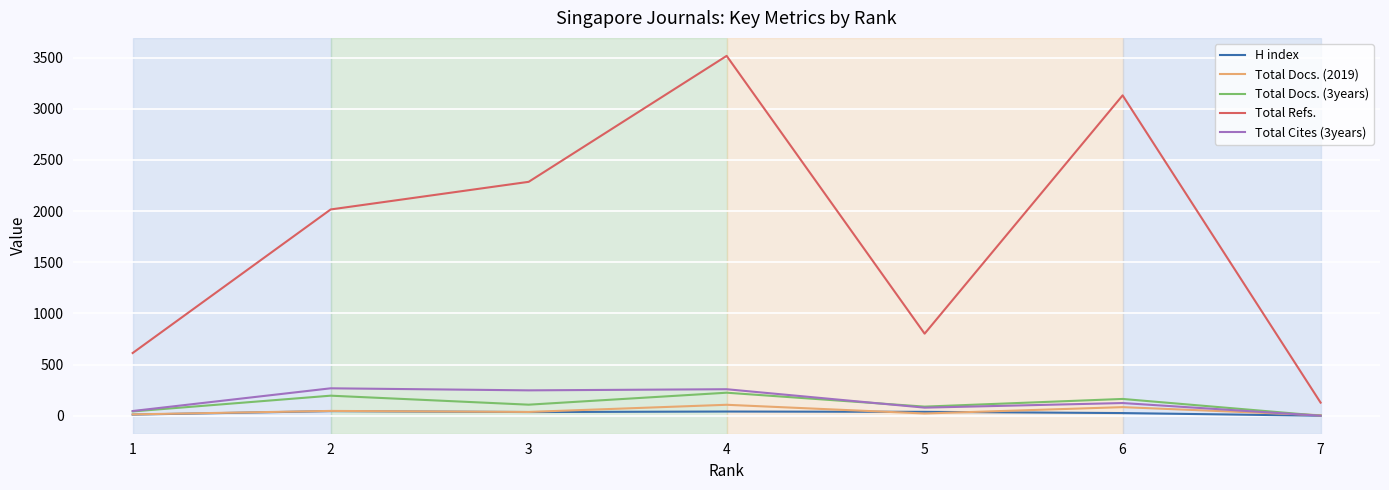

Between 3 and 5, which series saw the biggest shift?

Total Refs.